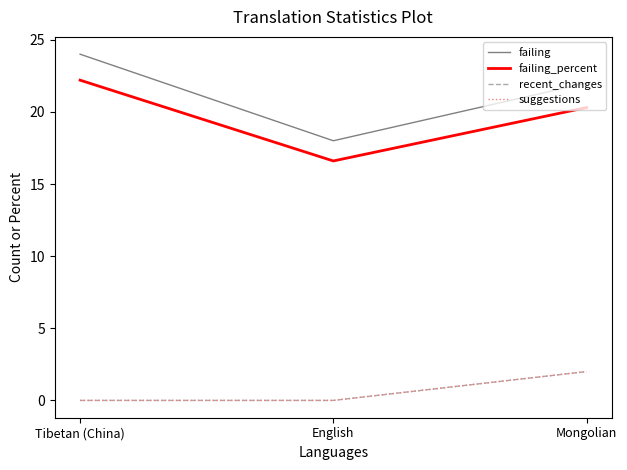

Reading left to right, transcribe all the data shown in this chart.

failing: 24.0	18.0	22.0
failing_percent: 22.2	16.6	20.3
recent_changes: 0.0	0.0	2.0
suggestions: 0.0	0.0	2.0